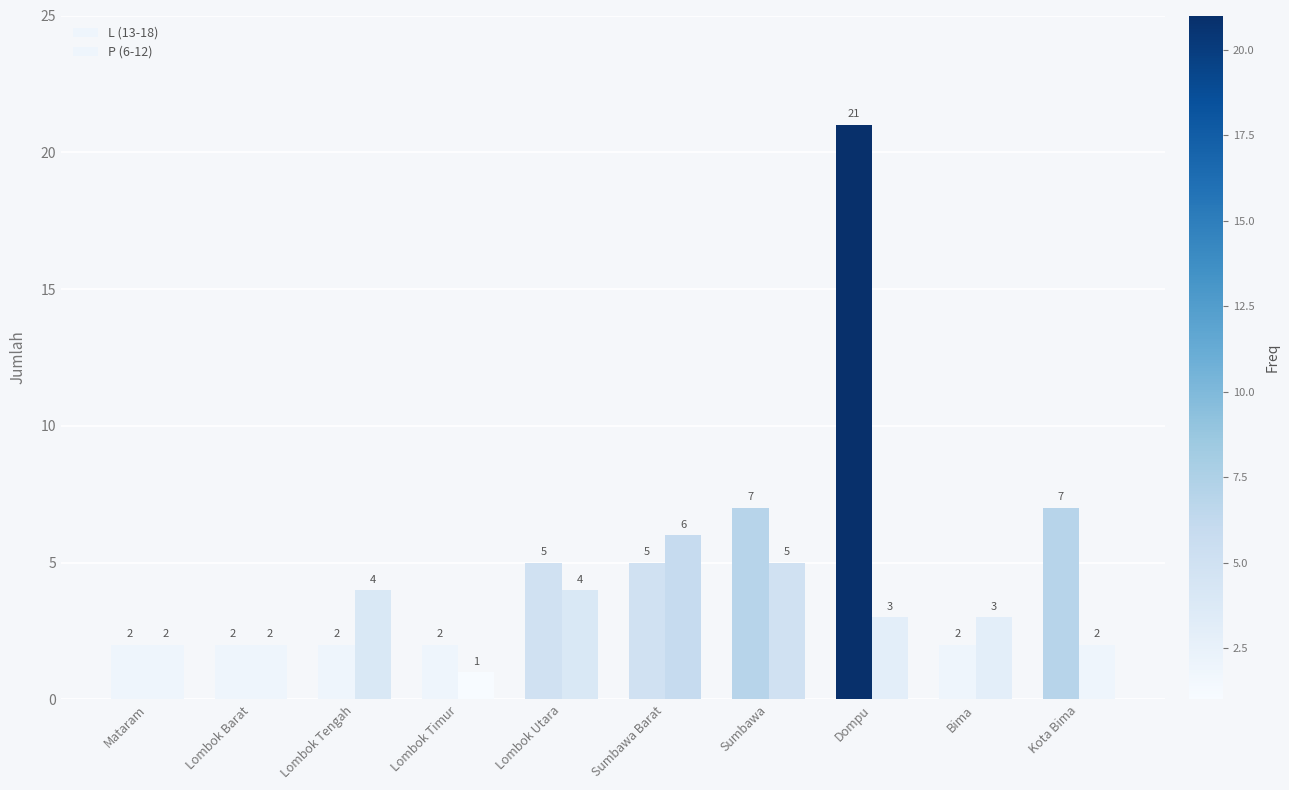

Is it true that L (13-18) equals 2 at Mataram?

True